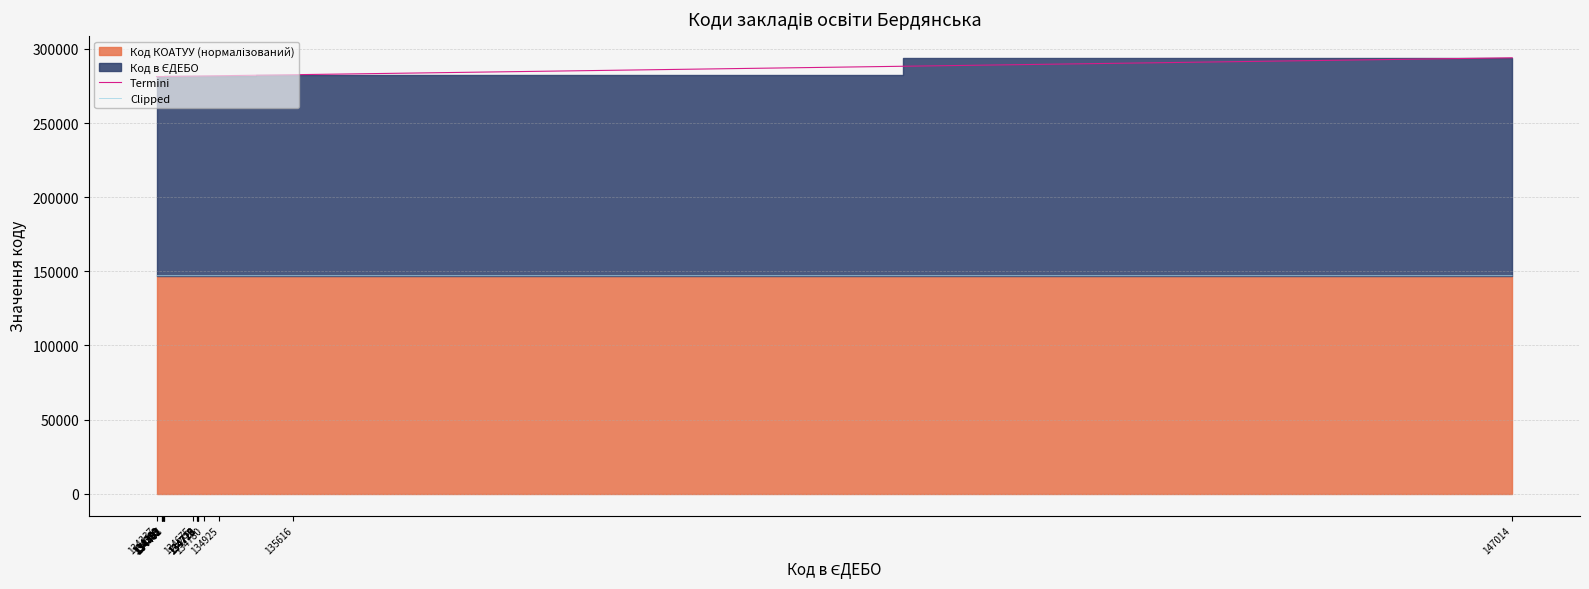

Reading right to left, what are all the values shown in this chart?

Termini: 147014=294022.0	135616=282624.0	134925=281933.0	134780=281788.0	134723=281731.0	134721=281729.0	134720=281728.0	134719=281727.0	134718=281726.0	134675=281683.0	134408=281422.0	134407=281415.0	134402=281410.0	134401=281409.0	134393=281401.0	134392=281400.0	134389=281397.0	134388=281396.0	134337=281345.0
Clipped: 147014=147008.0	135616=147008.0	134925=147008.0	134780=147008.0	134723=147008.0	134721=147008.0	134720=147008.0	134719=147008.0	134718=147008.0	134675=147008.0	134408=147014.0	134407=147008.0	134402=147008.0	134401=147008.0	134393=147008.0	134392=147008.0	134389=147008.0	134388=147008.0	134337=147008.0